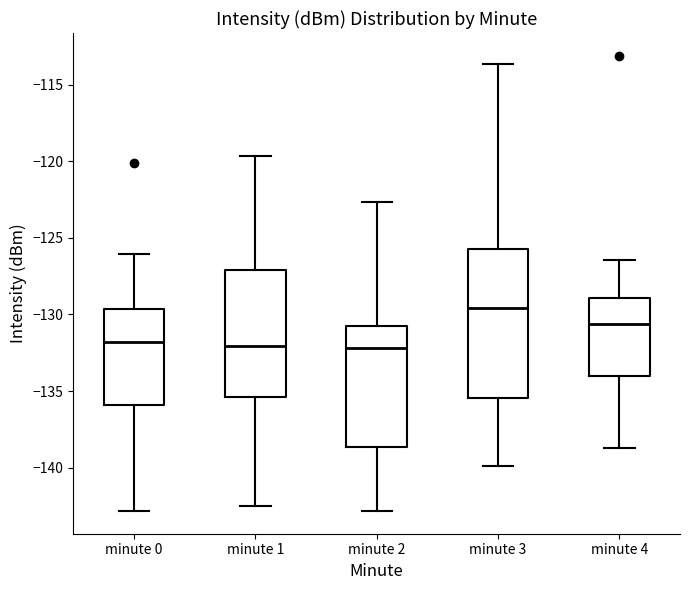

Comparing the boxes themselves (not the whiskers), which one is the tallest?

minute 3